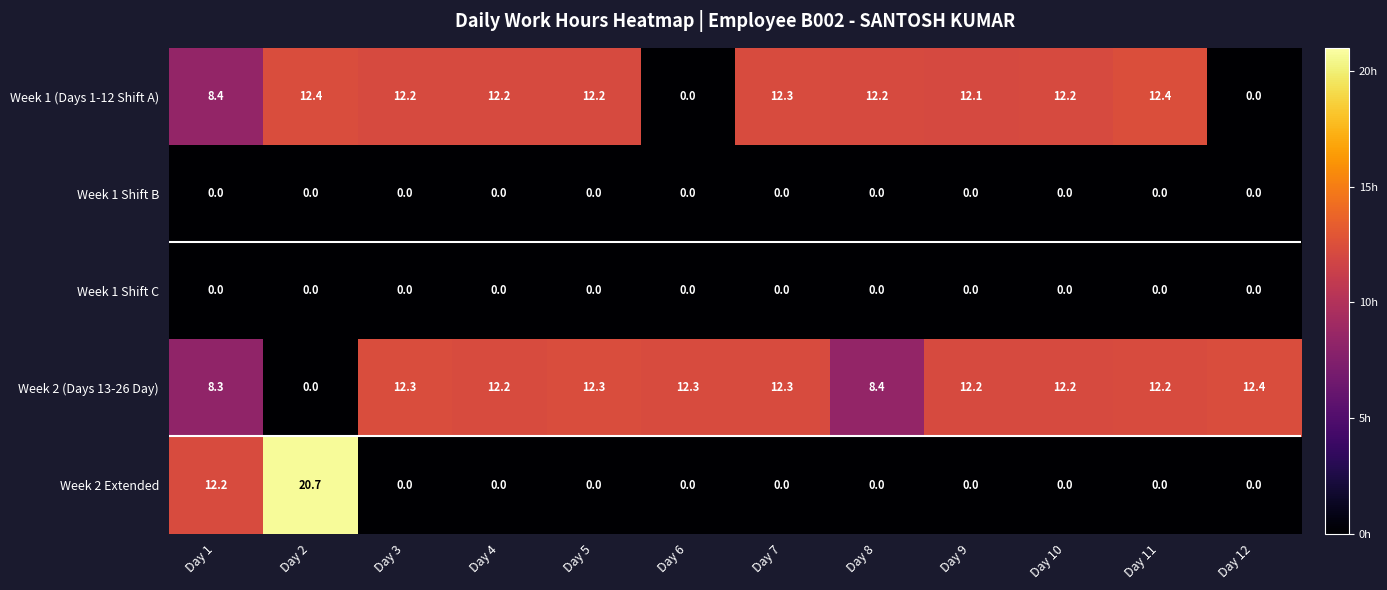

The Week 1 Shift C series shows 0.0 at Day 12. True or false?

True